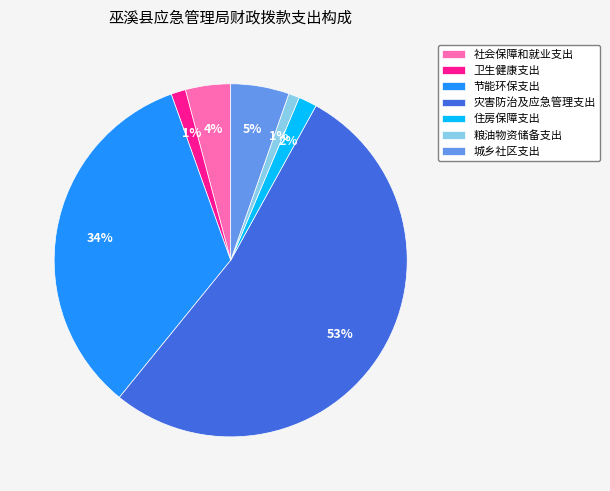

To the nearest percent, what is the difference between the largest and smallest slice percentages?

52%